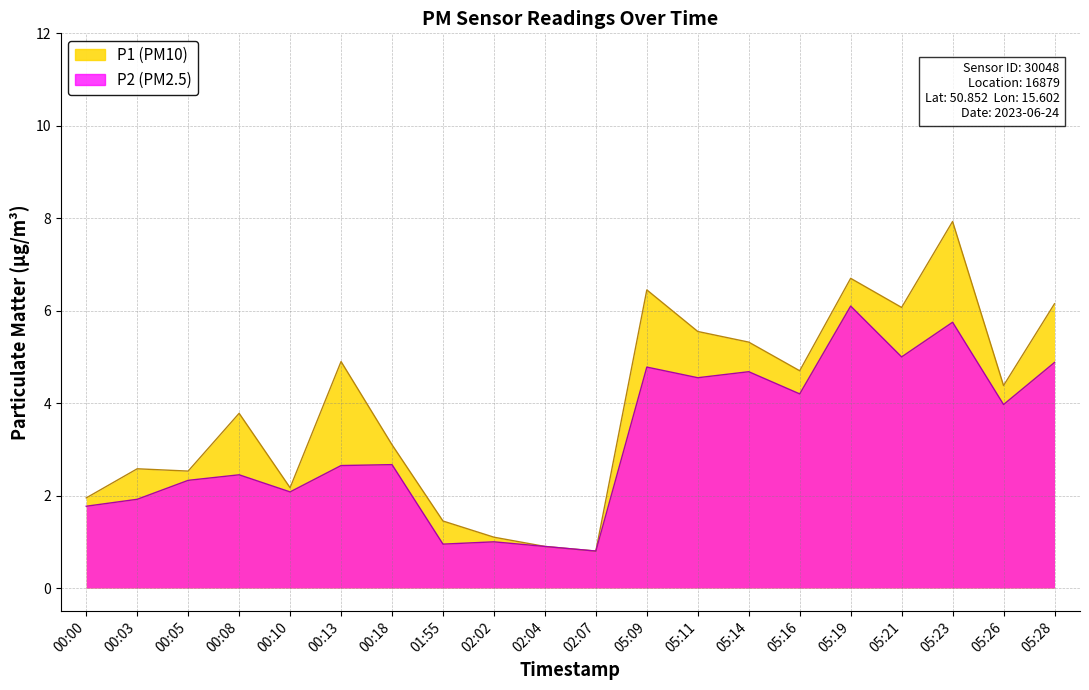

Is it true that P1 equals 4.9 at 00:13?

True